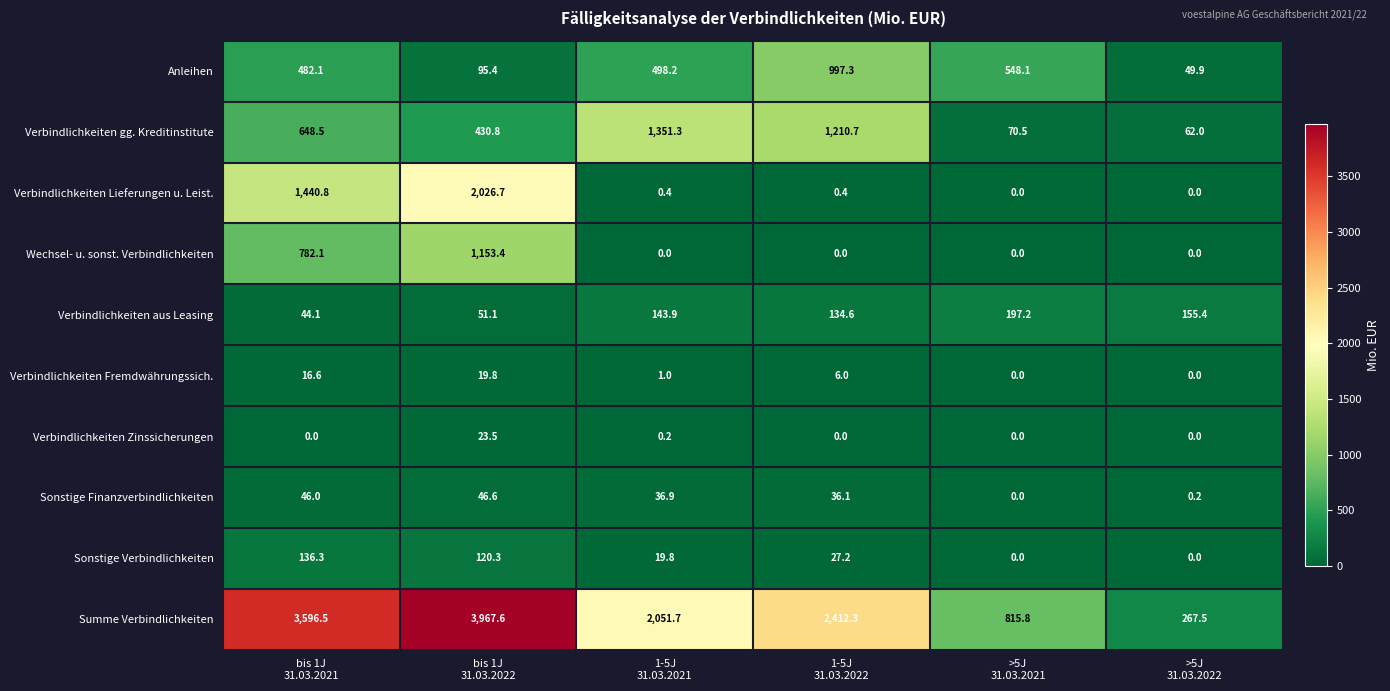

What is the average value of the Anleihen series?

445.2